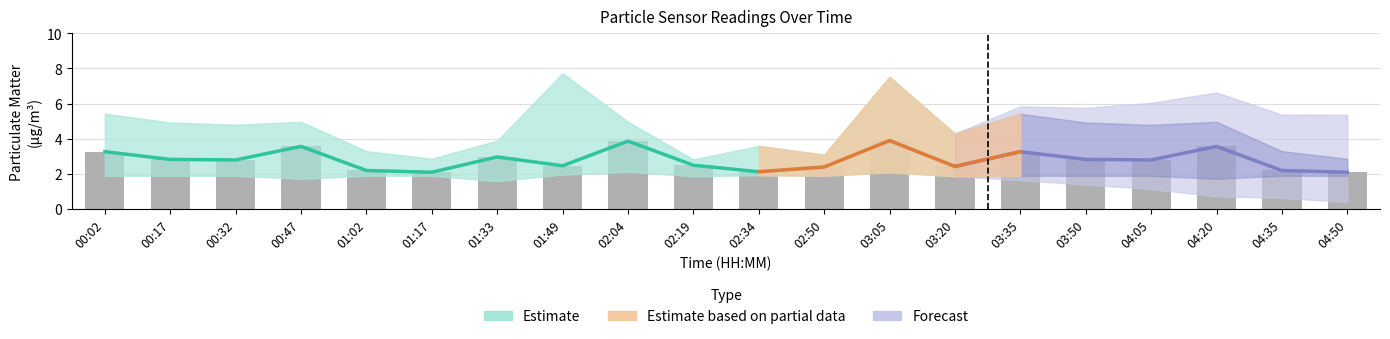

List the labels in order of value, smallest first.

01:17, 04:50, 02:34, 01:02, 04:35, 02:50, 03:20, 01:49, 02:19, 00:32, 04:05, 00:17, 03:50, 01:33, 00:02, 03:35, 00:47, 04:20, 02:04, 03:05